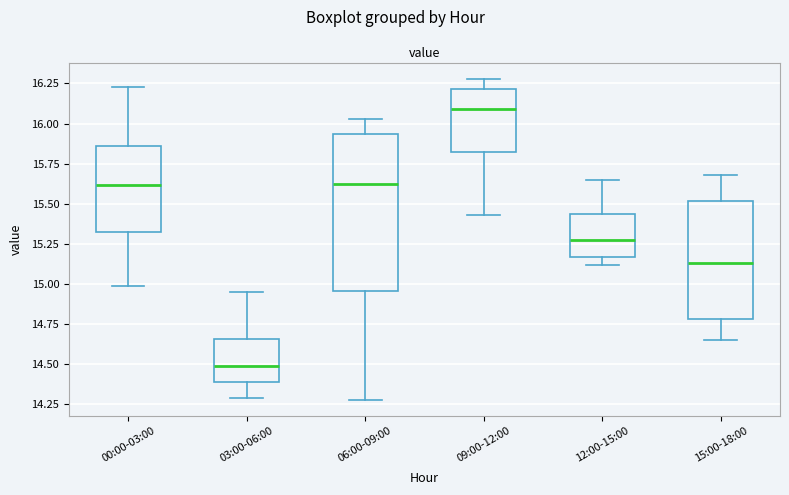

Which box is the tallest, from its lower edge to its upper edge?

06:00-09:00